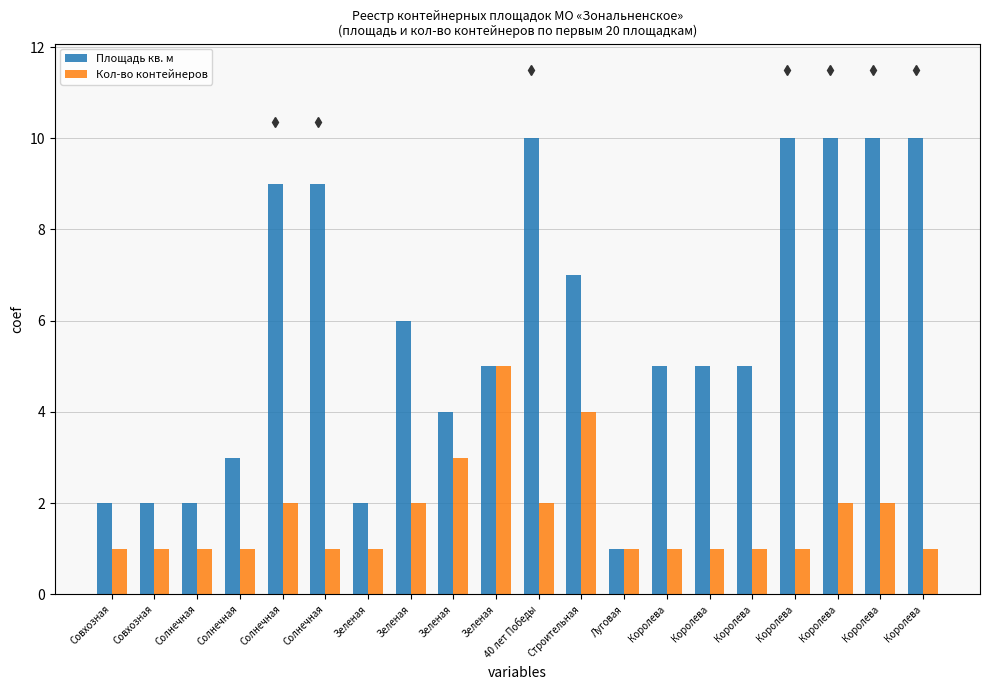

Does the chart contain any negative values?

No